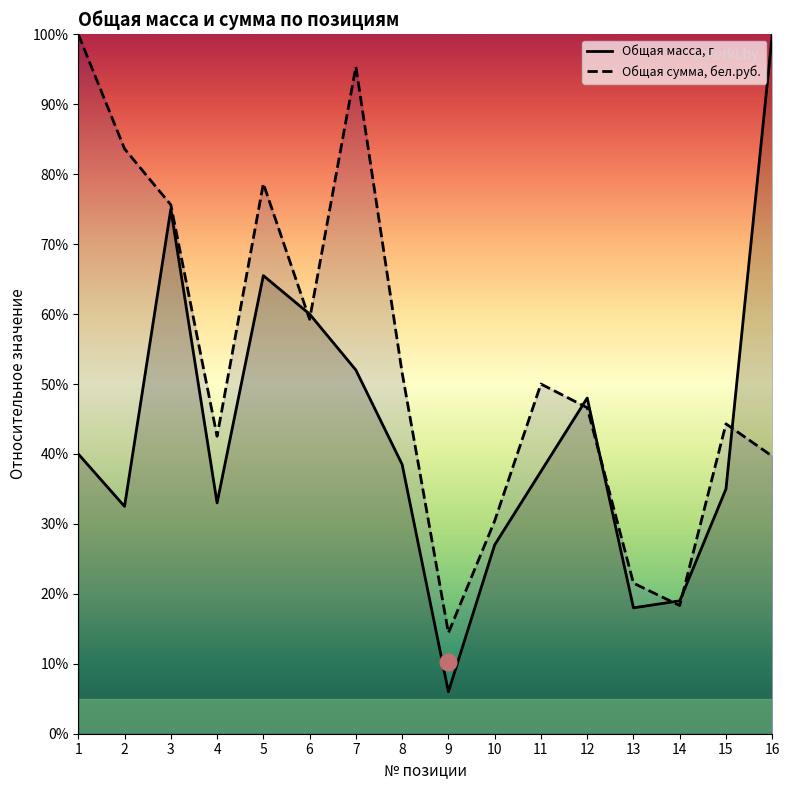

What is the approximate value of Общая сумма, бел.руб. at 7?

95.4